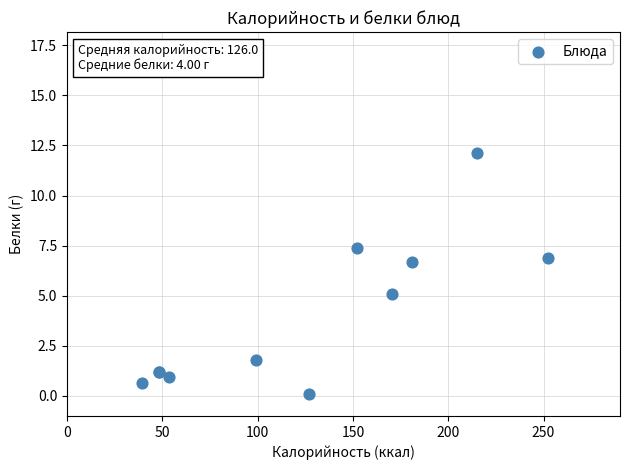

What Y value in the scatter plot is closest to 6?

6.7